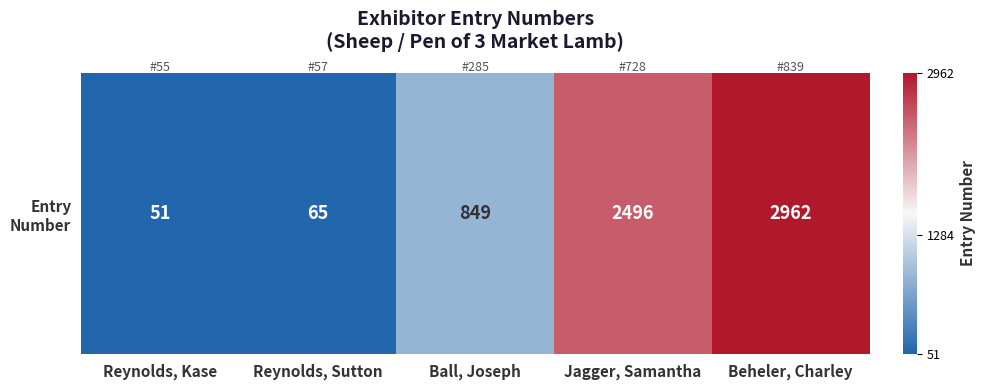

Count the number of values greater than 849.

2